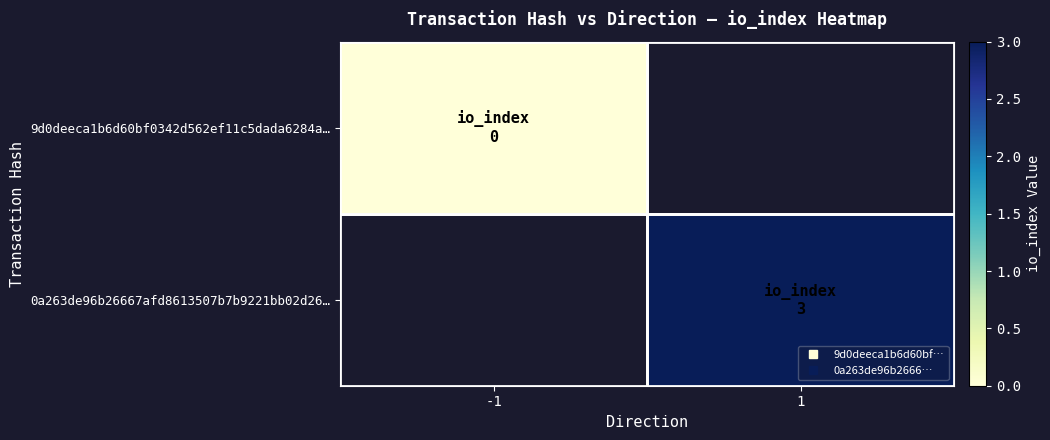

At how many categories does at least one series exceed 1?

1